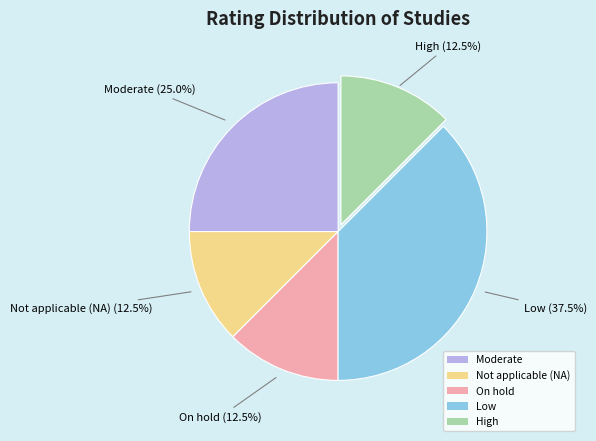

Does Not applicable (NA) account for over 50% of the chart?

No